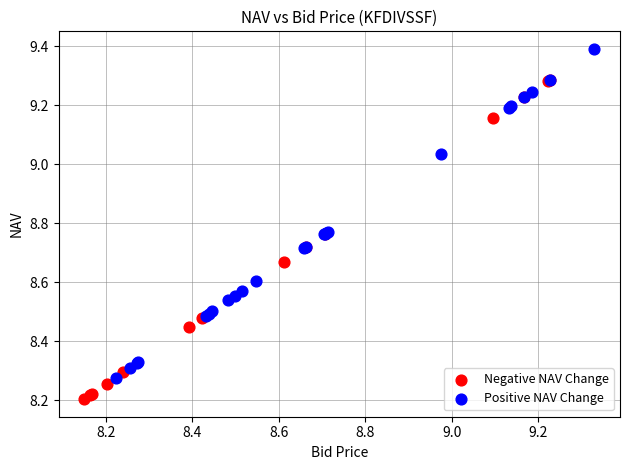

Which series contains the lowest Y value?

Negative NAV Change